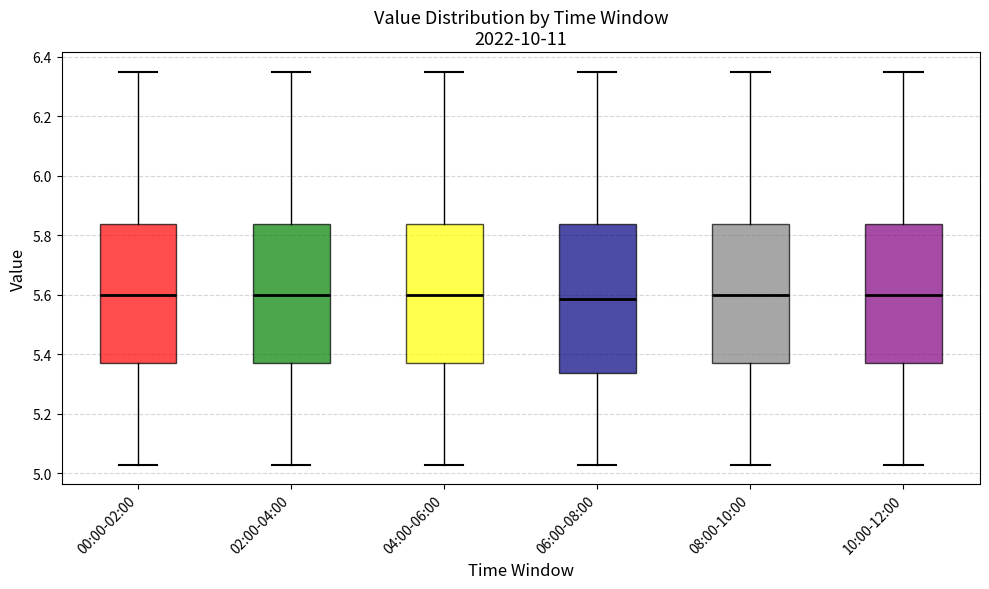

Reading left to right, read every box against the y-axis: the position of its median line, the range the box covers, and the ends of its whiskers. The values are not printed on the chart, so give them approximately, as read against the axis.

00:00-02:00: median 5.60, box 5.38 to 5.84, whiskers 5.04 to 6.36
02:00-04:00: median 5.60, box 5.38 to 5.84, whiskers 5.04 to 6.36
04:00-06:00: median 5.60, box 5.38 to 5.84, whiskers 5.04 to 6.36
06:00-08:00: median 5.58, box 5.34 to 5.84, whiskers 5.04 to 6.36
08:00-10:00: median 5.60, box 5.38 to 5.84, whiskers 5.04 to 6.36
10:00-12:00: median 5.60, box 5.38 to 5.84, whiskers 5.04 to 6.36